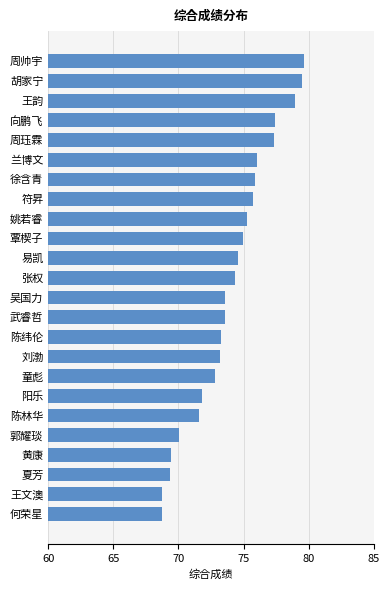

What is the minimum value shown in the chart?

68.7